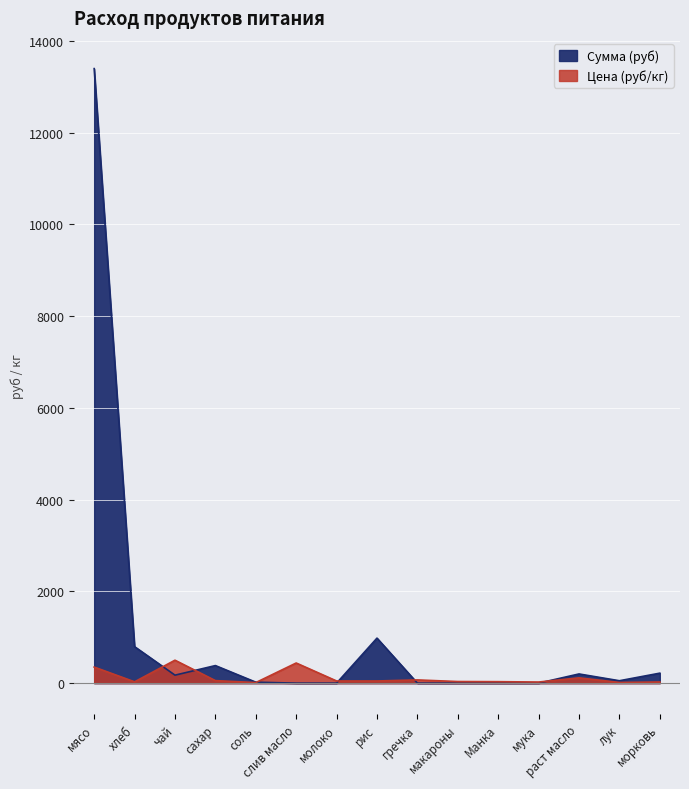

Is the value of Цена at хлеб greater than the value of Сумма at хлеб?

No